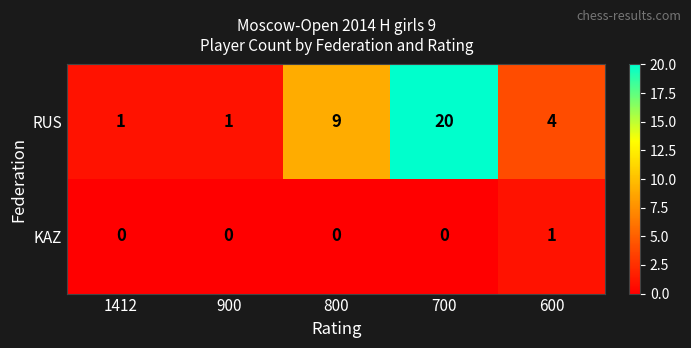

Reading left to right, transcribe all the data shown in this chart.

RUS: 1	1	9	20	4
KAZ: 0	0	0	0	1